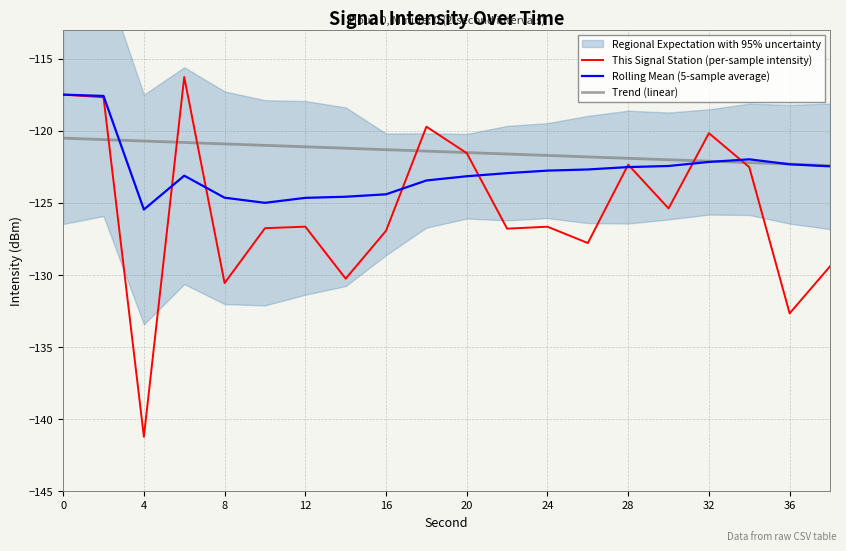

True or false: Rolling Mean (5-sample average) and Trend (linear) intersect in this chart.

True